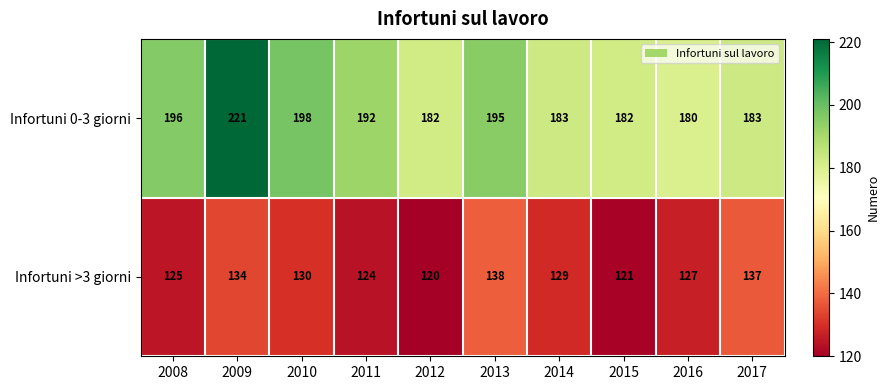

What is the spread (max minus min) of values at 2011?

68